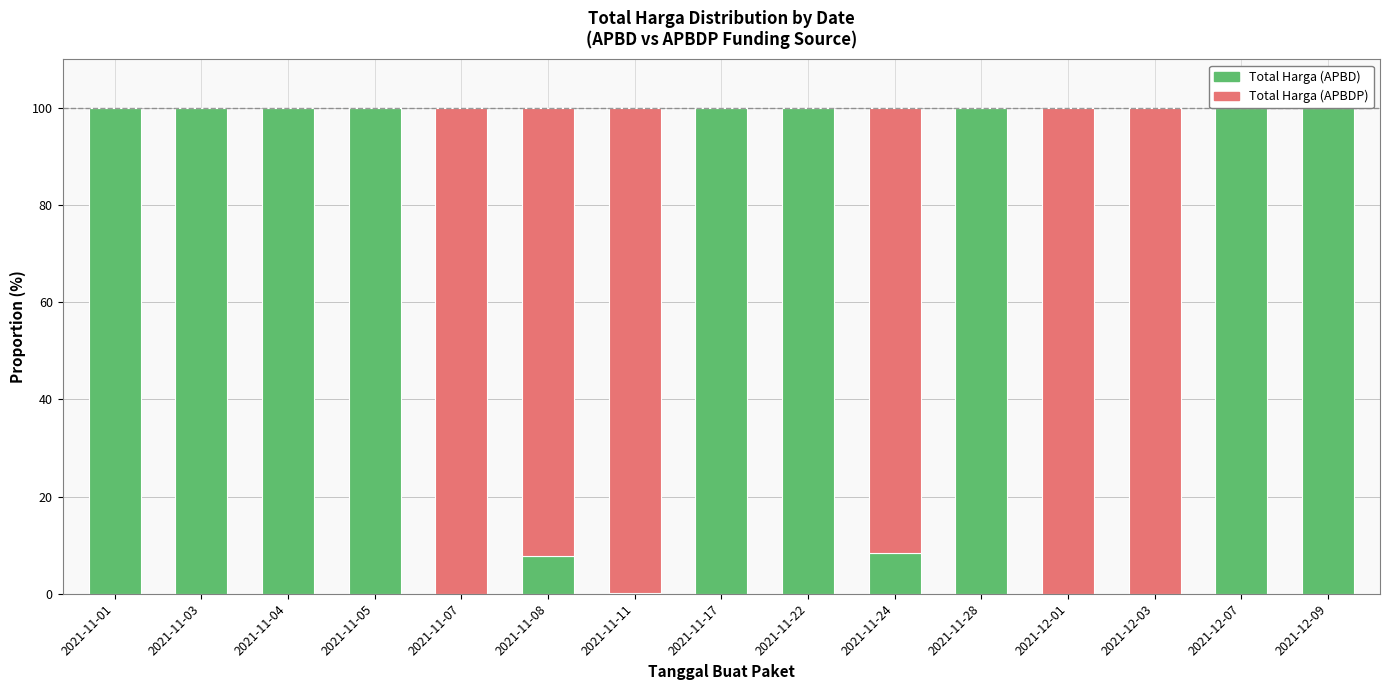

Which label corresponds to the smallest value in the chart?

2021-11-07